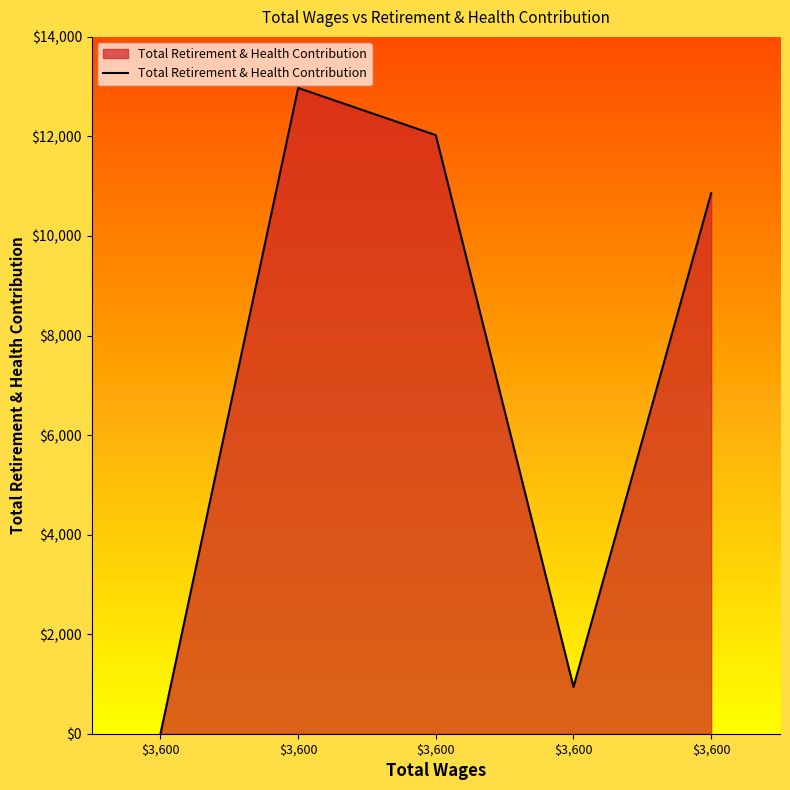

How many interior local valleys (lower than both neighbors) does the data have?

1